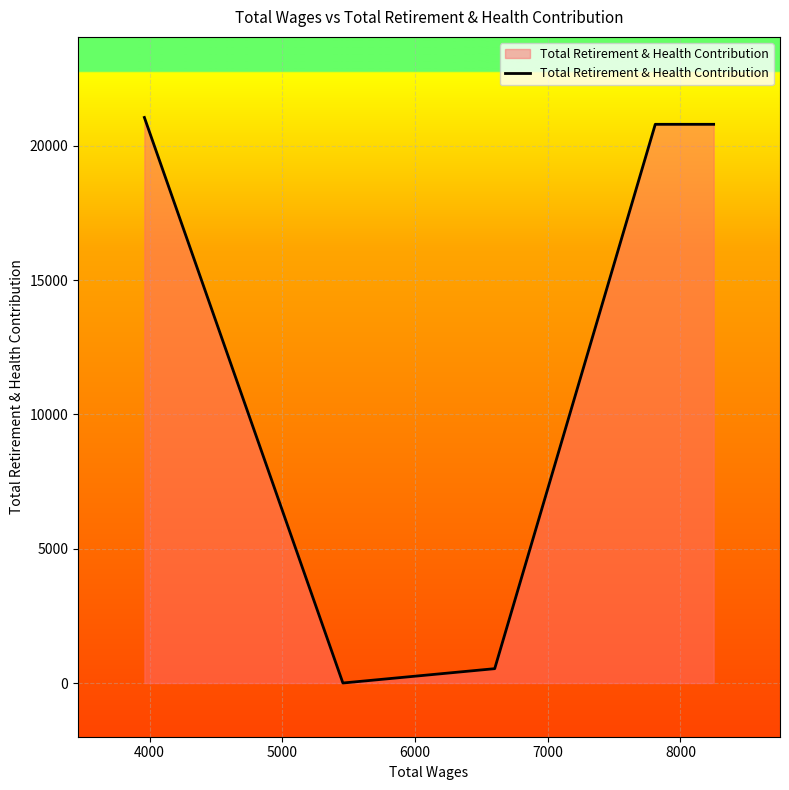

What is the maximum value shown in the chart?

21057